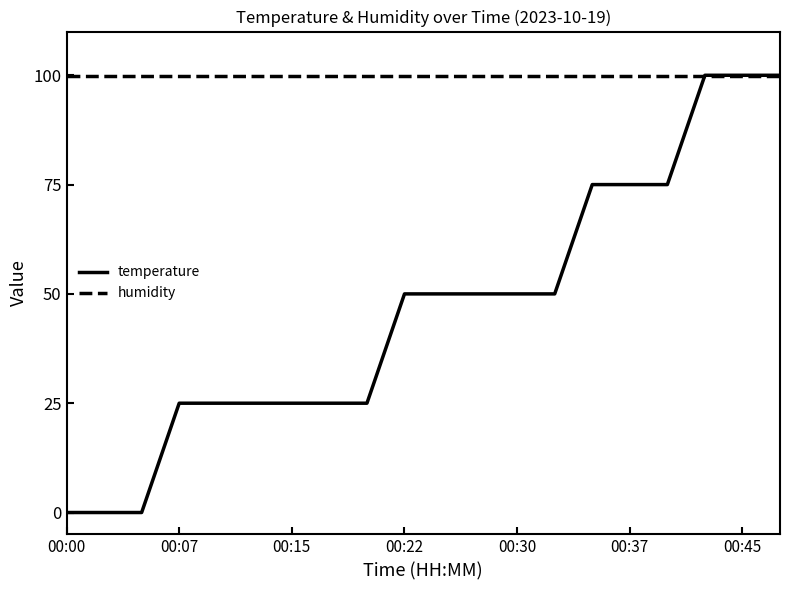

Does the chart have visible grid lines?

No